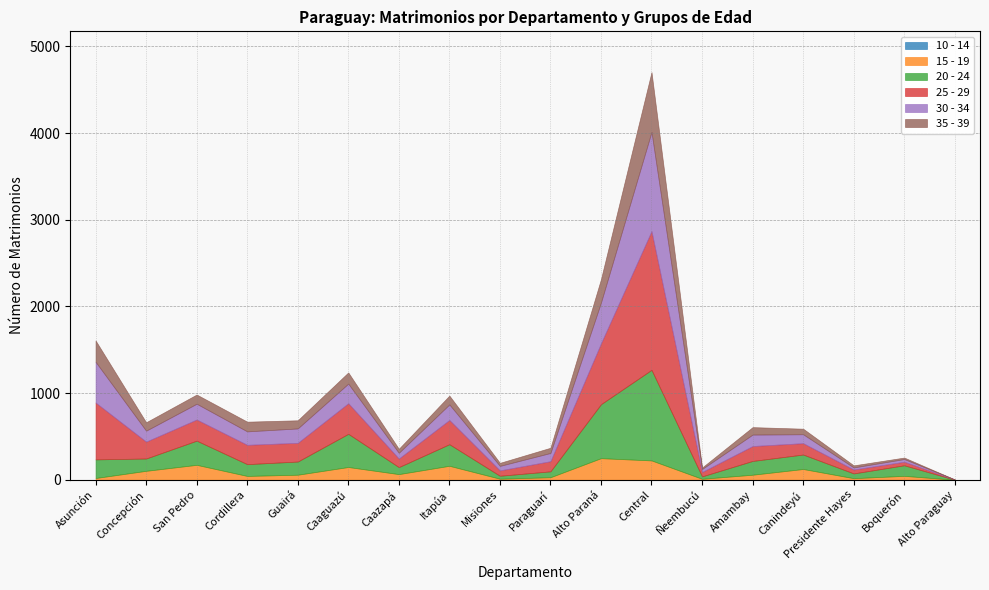

What is the difference between the second highest and minimum values in the 25 - 29 series?

700